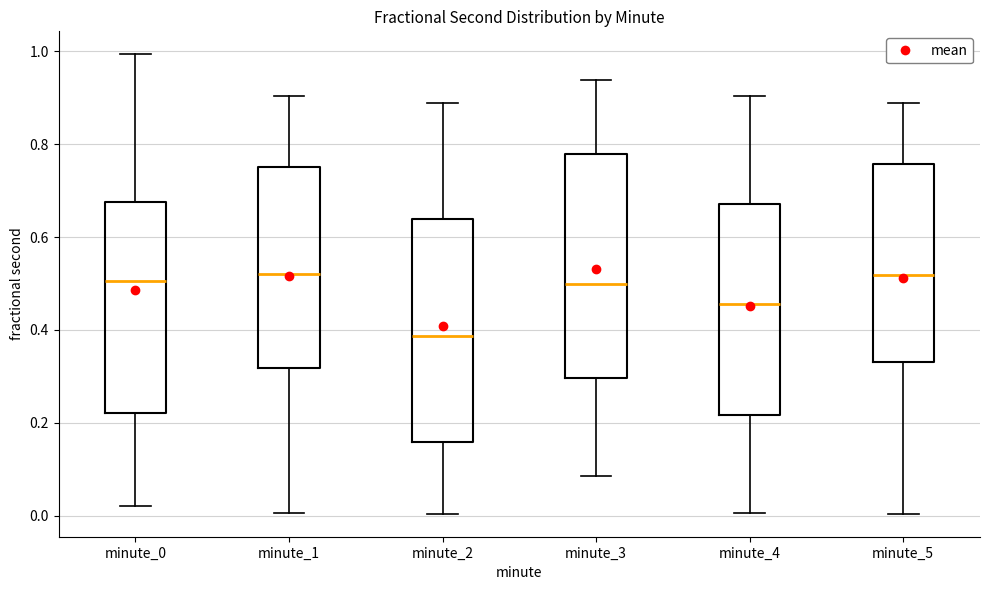

Where is the lower edge of the box for minute_5 on the y-axis? The values are not printed on the chart, so give them approximately, as read against the axis.

0.34